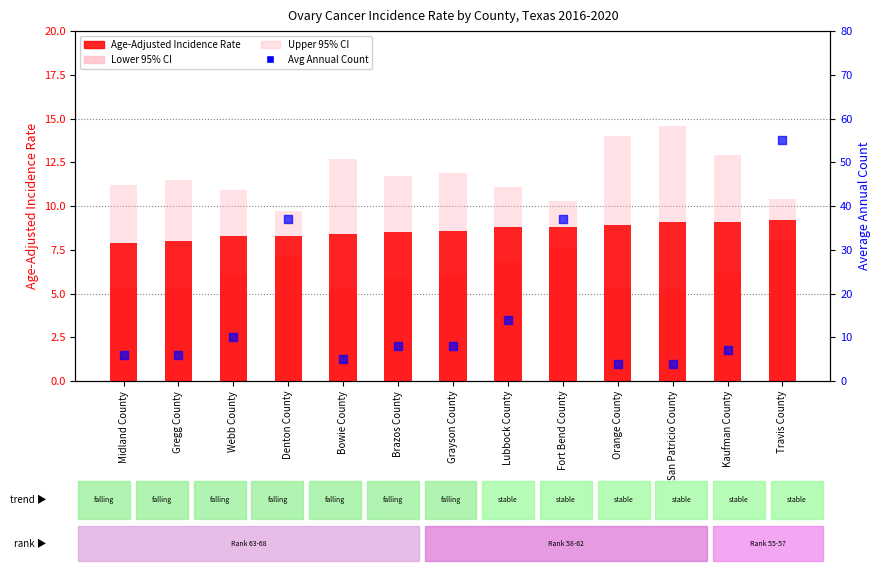

Which series contains the highest Y value?

Average Annual Count